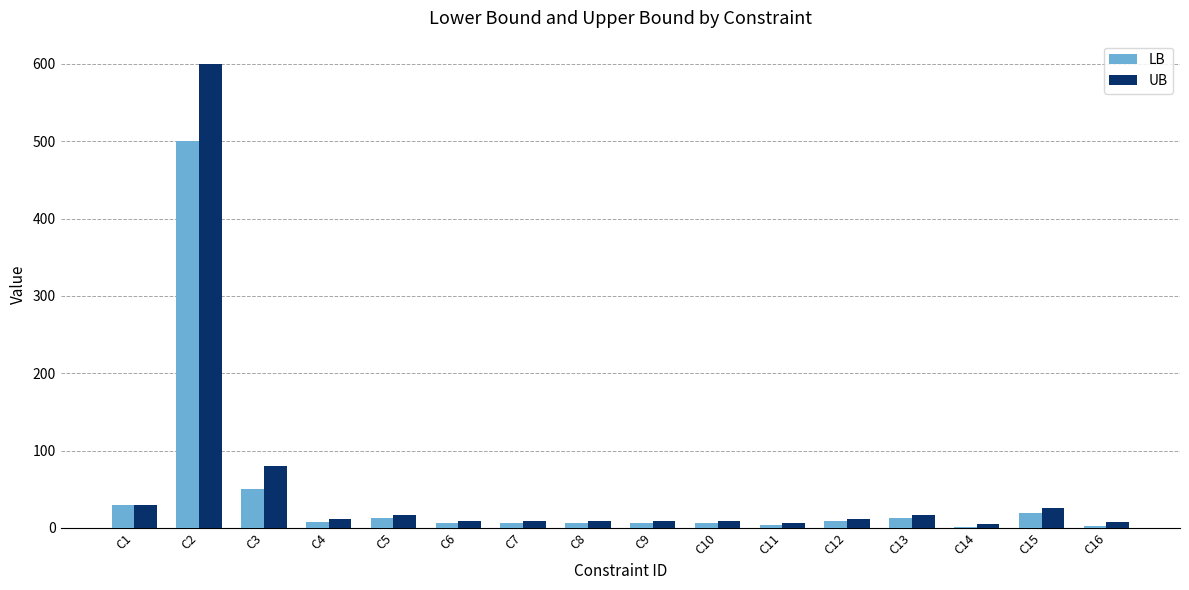

At which category is the sum across all series the highest?

C2